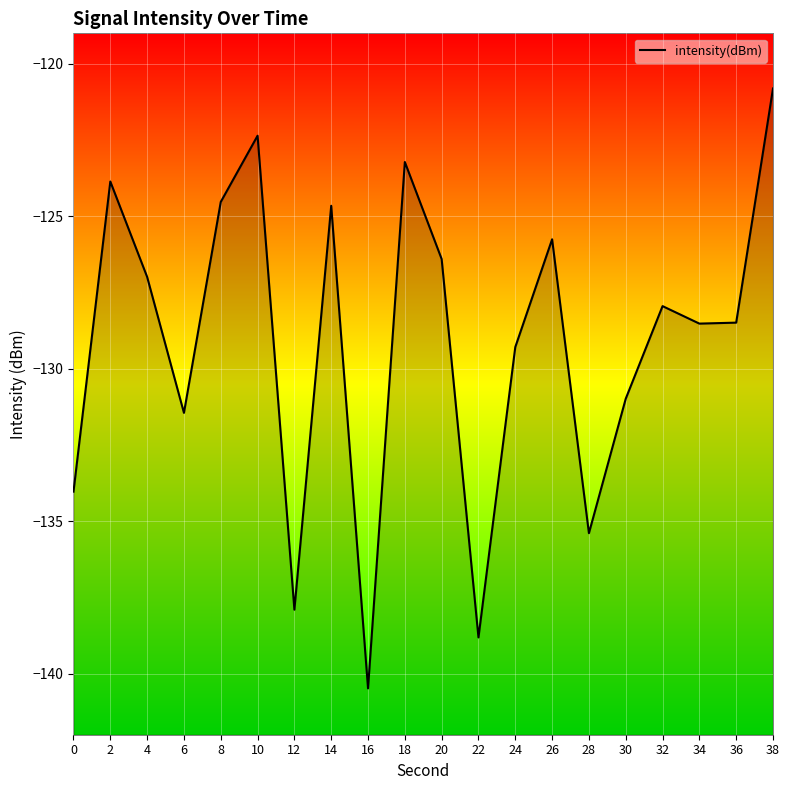

Reading right to left, extract all data points from this chart.

-120.8	-128.5	-128.5	-127.9	-131.0	-135.4	-125.8	-129.3	-138.8	-126.4	-123.2	-140.5	-124.7	-137.9	-122.4	-124.5	-131.4	-127.0	-123.9	-134.0